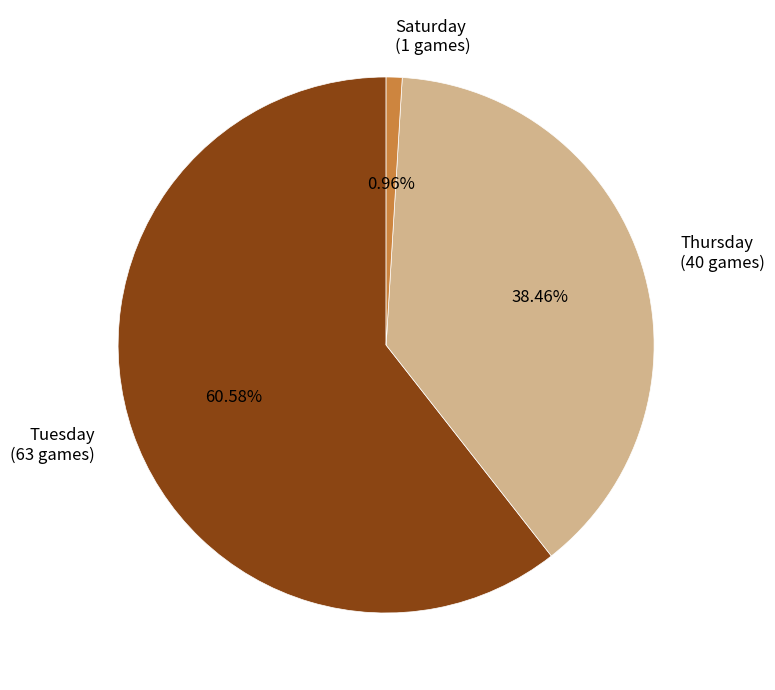

Does any single category account for the majority?

Yes